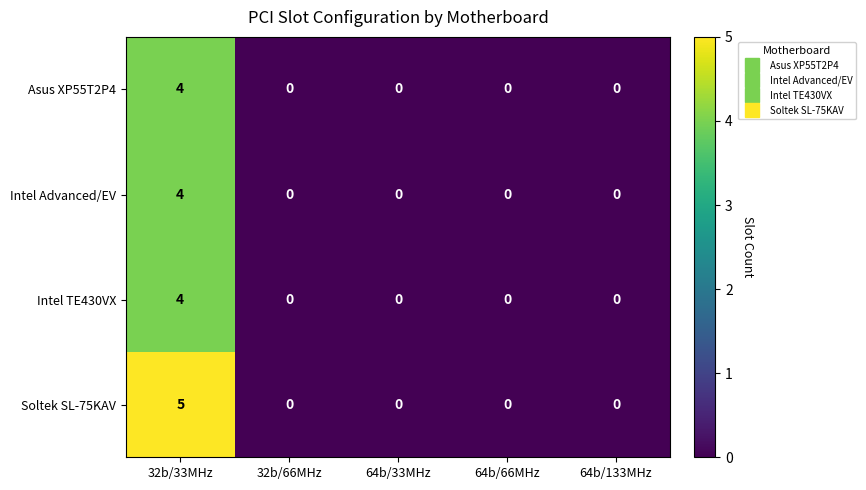

At which category is the sum across all series the highest?

32b/33MHz